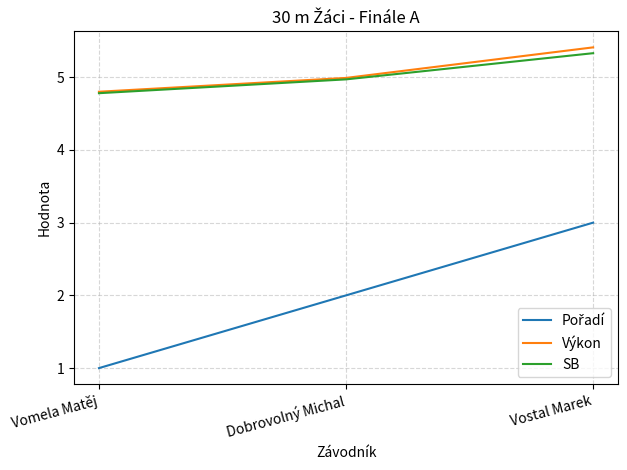

What is the approximate value of Výkon at Dobrovolný Michal?

5.0